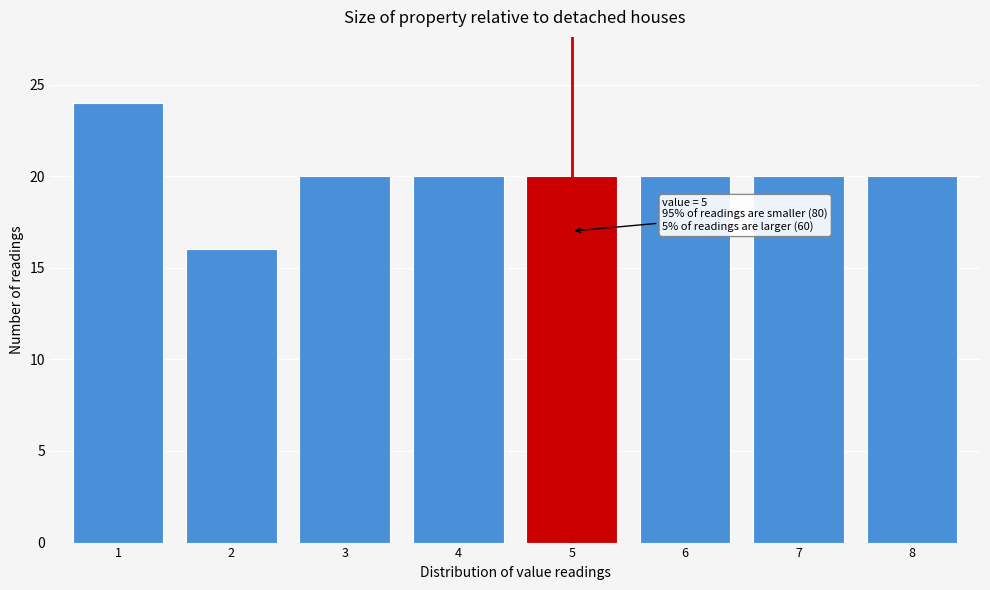

Over which range of the x-axis is the bar tallest?

0.5 to 1.5